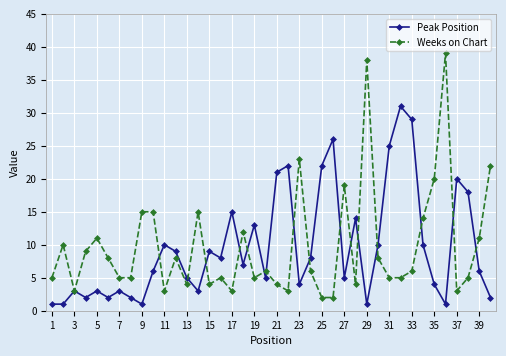

What is the greatest value displayed?

39